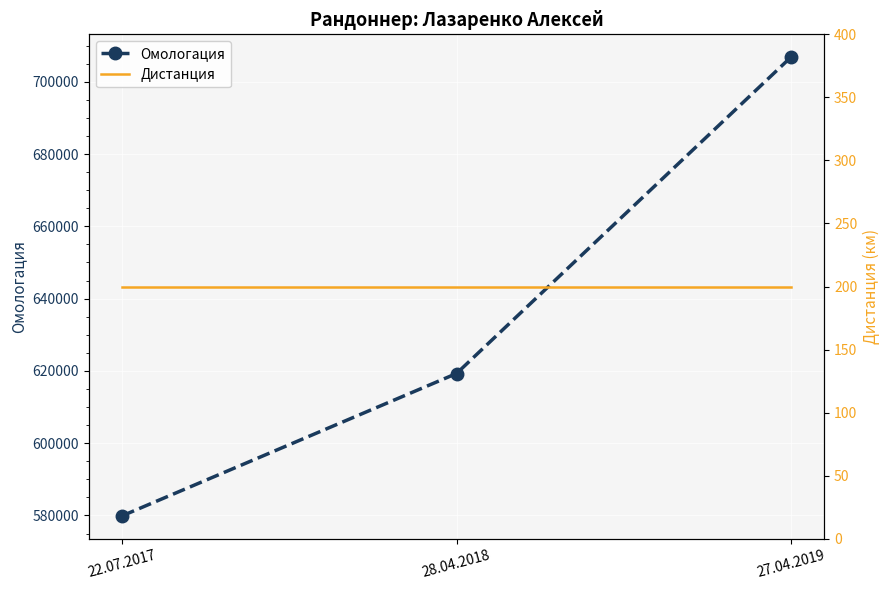

Is it true that Омологация equals 365865 at 27.04.2019?

False